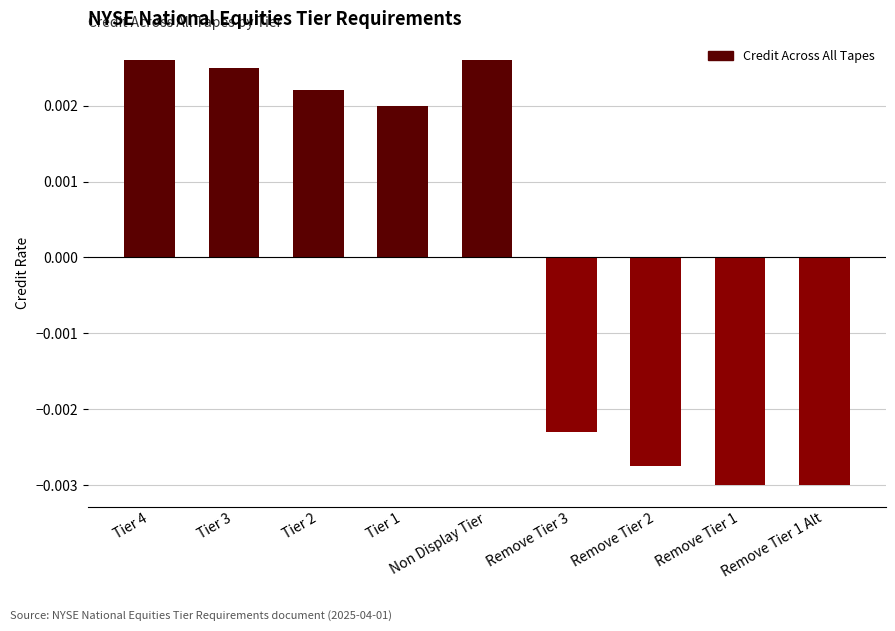

What is the label of the 2nd bar from the right?

Remove Tier 1